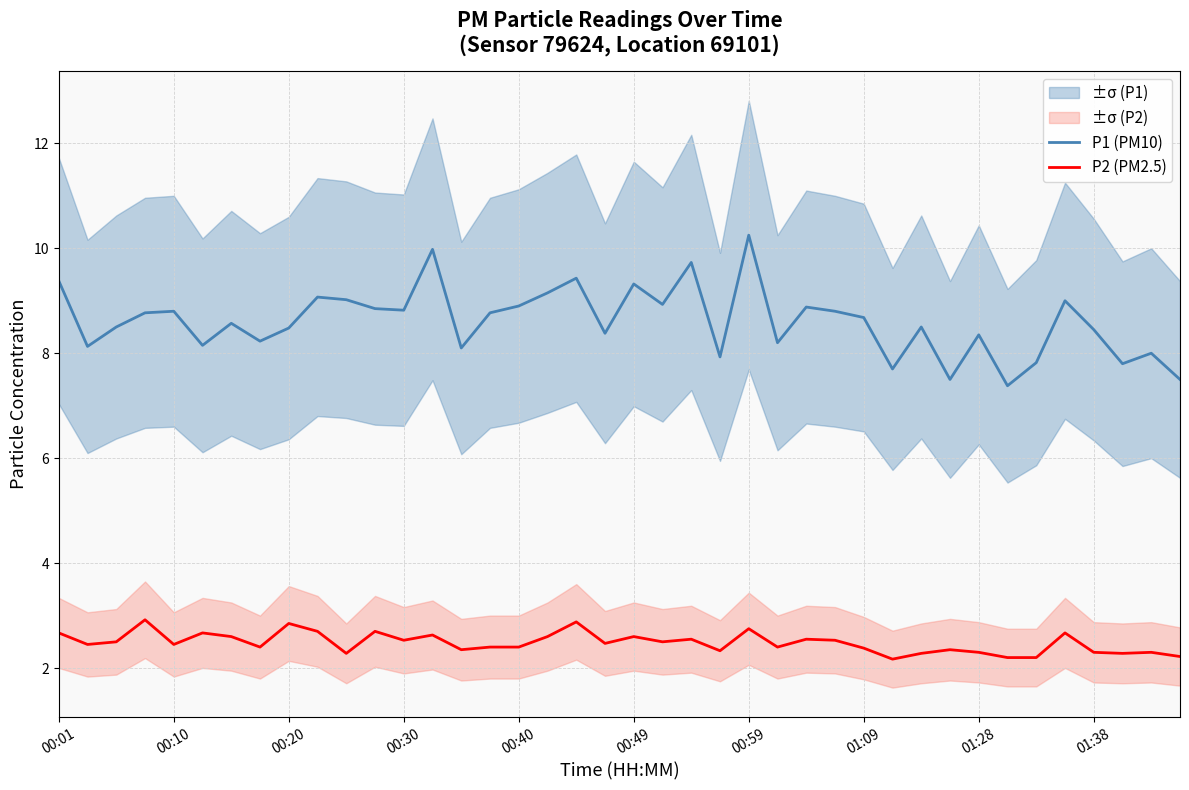

Does the chart have visible grid lines?

Yes